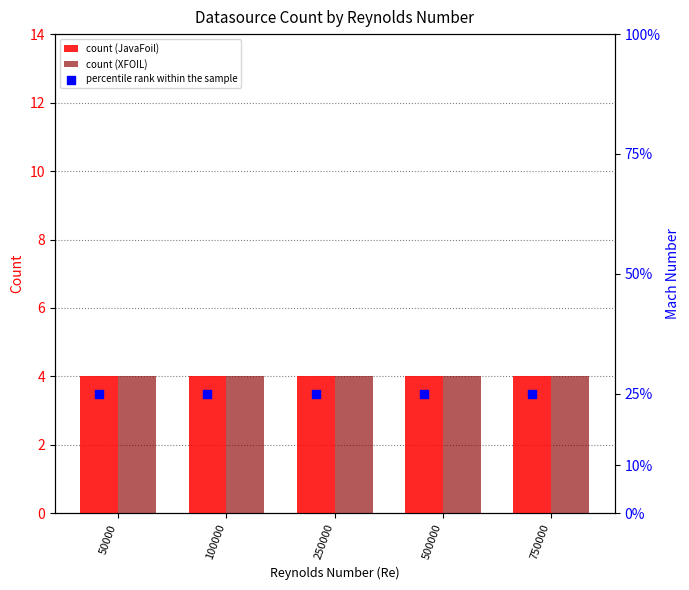

At which category is the sum across all series the highest?

50000